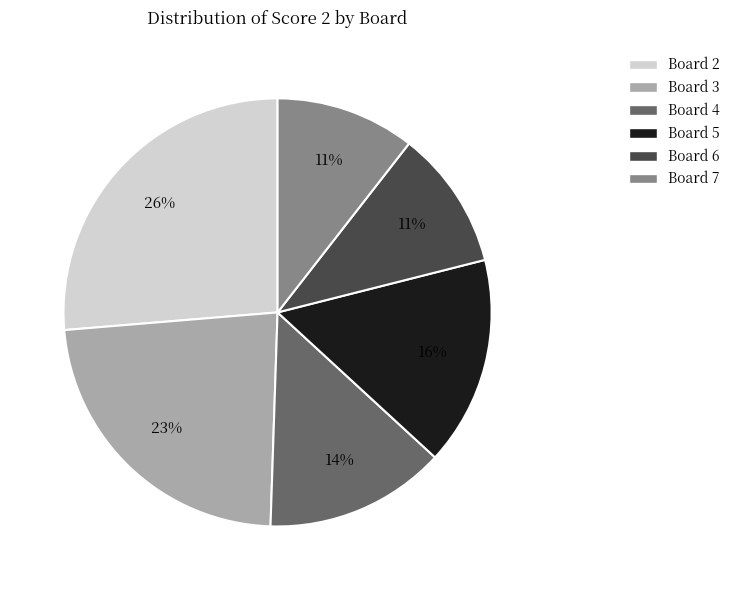

Does any single category account for the majority?

No